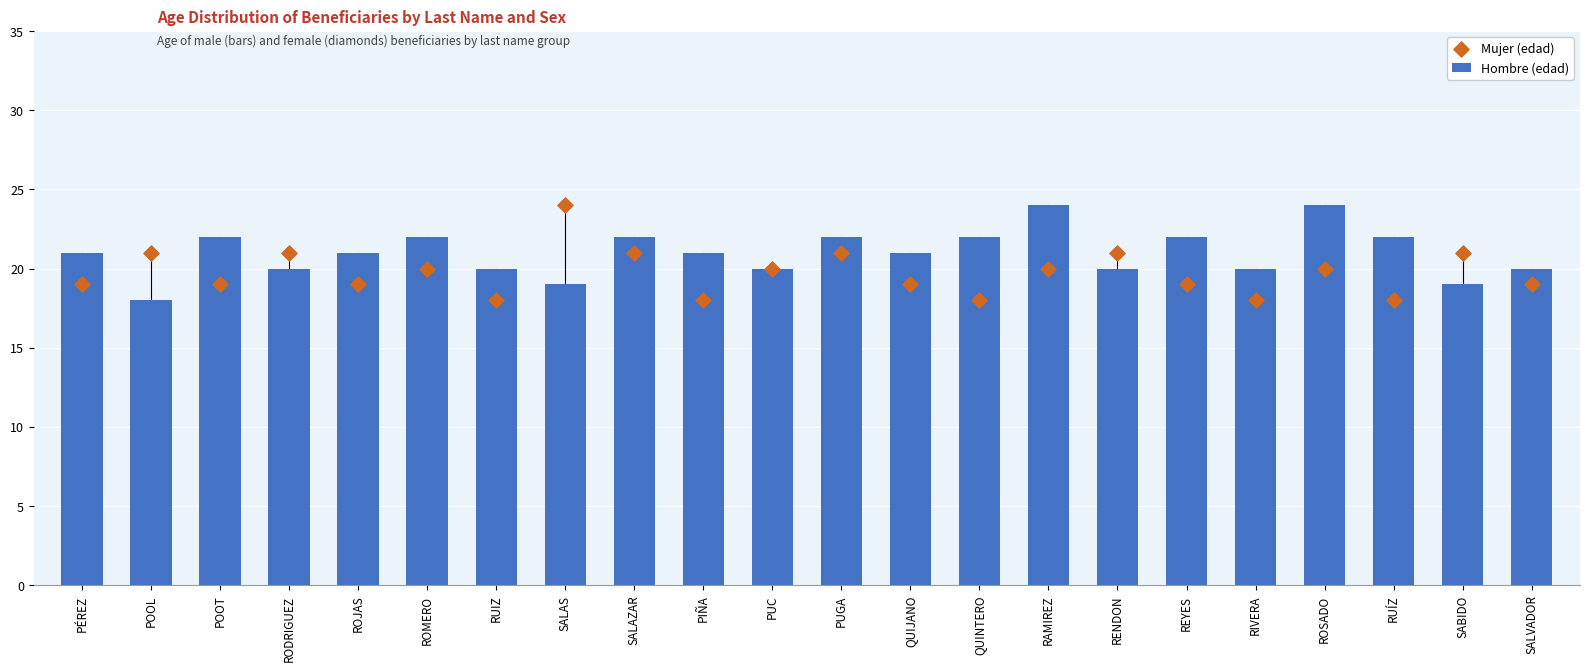

At which category is the sum across all series the highest?

RAMIREZ